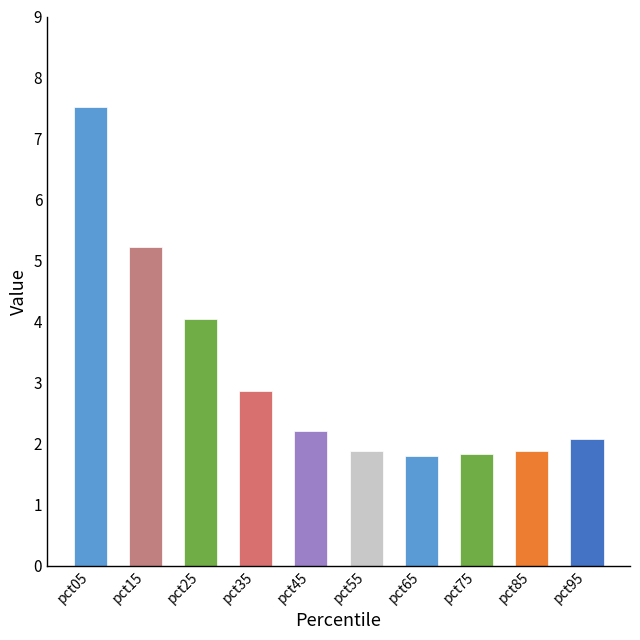

What is the average value?

3.1